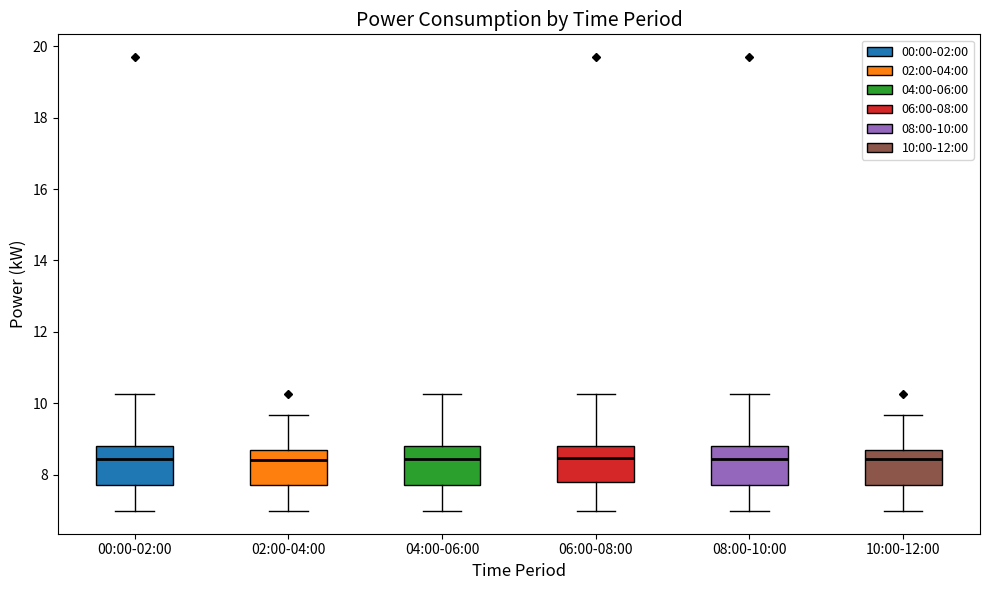

Reading left to right, read every box against the y-axis: the position of its median line, the range the box covers, and the ends of its whiskers. The values are not printed on the chart, so give them approximately, as read against the axis.

00:00-02:00: median 8.4, box 7.8 to 8.8, whiskers 7.0 to 10.2
02:00-04:00: median 8.4, box 7.8 to 8.6, whiskers 7.0 to 9.6
04:00-06:00: median 8.4, box 7.8 to 8.8, whiskers 7.0 to 10.2
06:00-08:00: median 8.4, box 7.8 to 8.8, whiskers 7.0 to 10.2
08:00-10:00: median 8.4, box 7.8 to 8.8, whiskers 7.0 to 10.2
10:00-12:00: median 8.4, box 7.8 to 8.8, whiskers 7.0 to 9.6